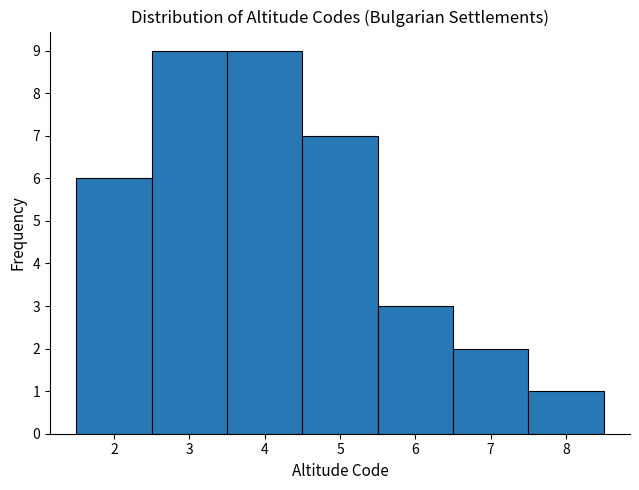

Reading left to right, list every bar in this chart as the range it spans on the x-axis followed by its height. The values are not printed on the chart, so give them approximately, as read against the axis.

1.5 to 2.5: 6
2.5 to 3.5: 9
3.5 to 4.5: 9
4.5 to 5.5: 7
5.5 to 6.5: 3
6.5 to 7.5: 2
7.5 to 8.5: 1